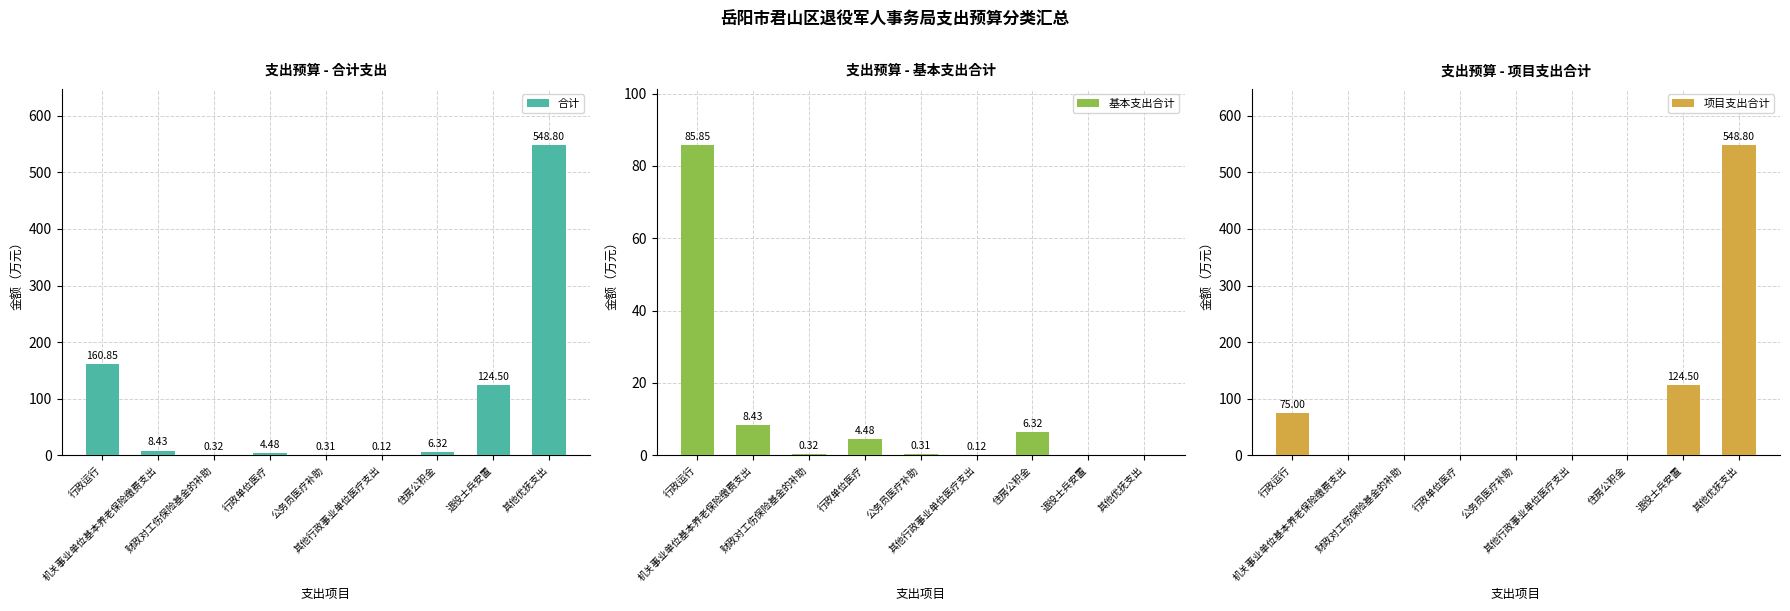

Which series has the largest range (max minus min)?

项目支出合计